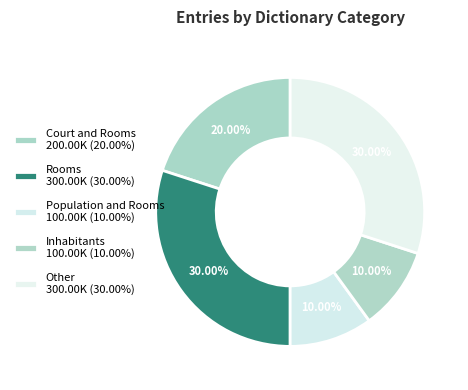

How many slices are in this pie chart?

5